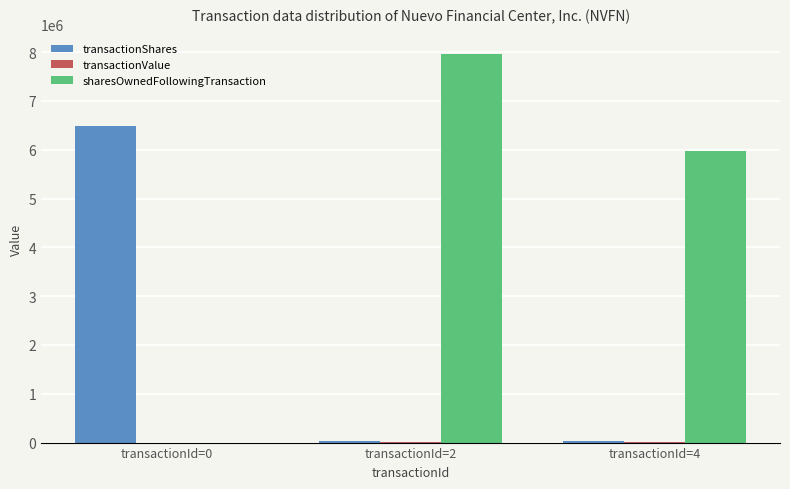

What is the highest value of the sharesOwnedFollowingTransaction series?

7965000